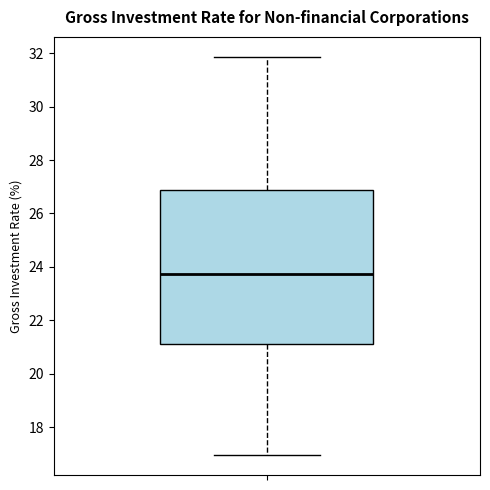

Transcribe this box plot: give where the median line is, the range the box spans, and where the two whiskers end, as read against the y-axis. The values are not printed on the chart, so give them approximately, as read against the axis.

median 23.8, box 21.2 to 26.8, whiskers 17.0 to 31.8